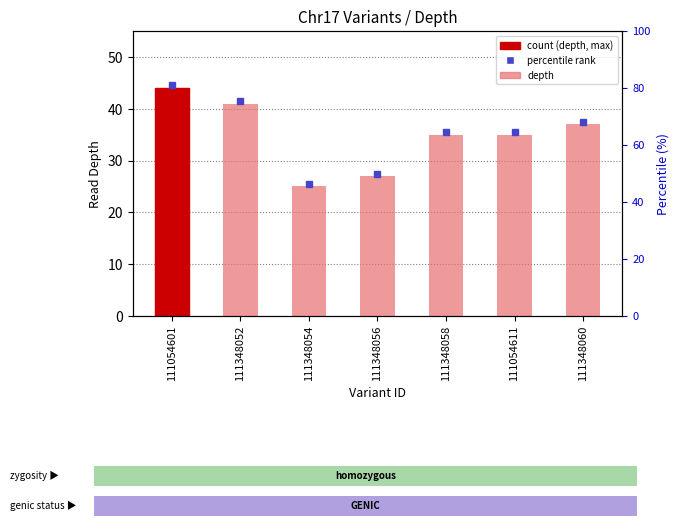

How many data points are above 35?

3